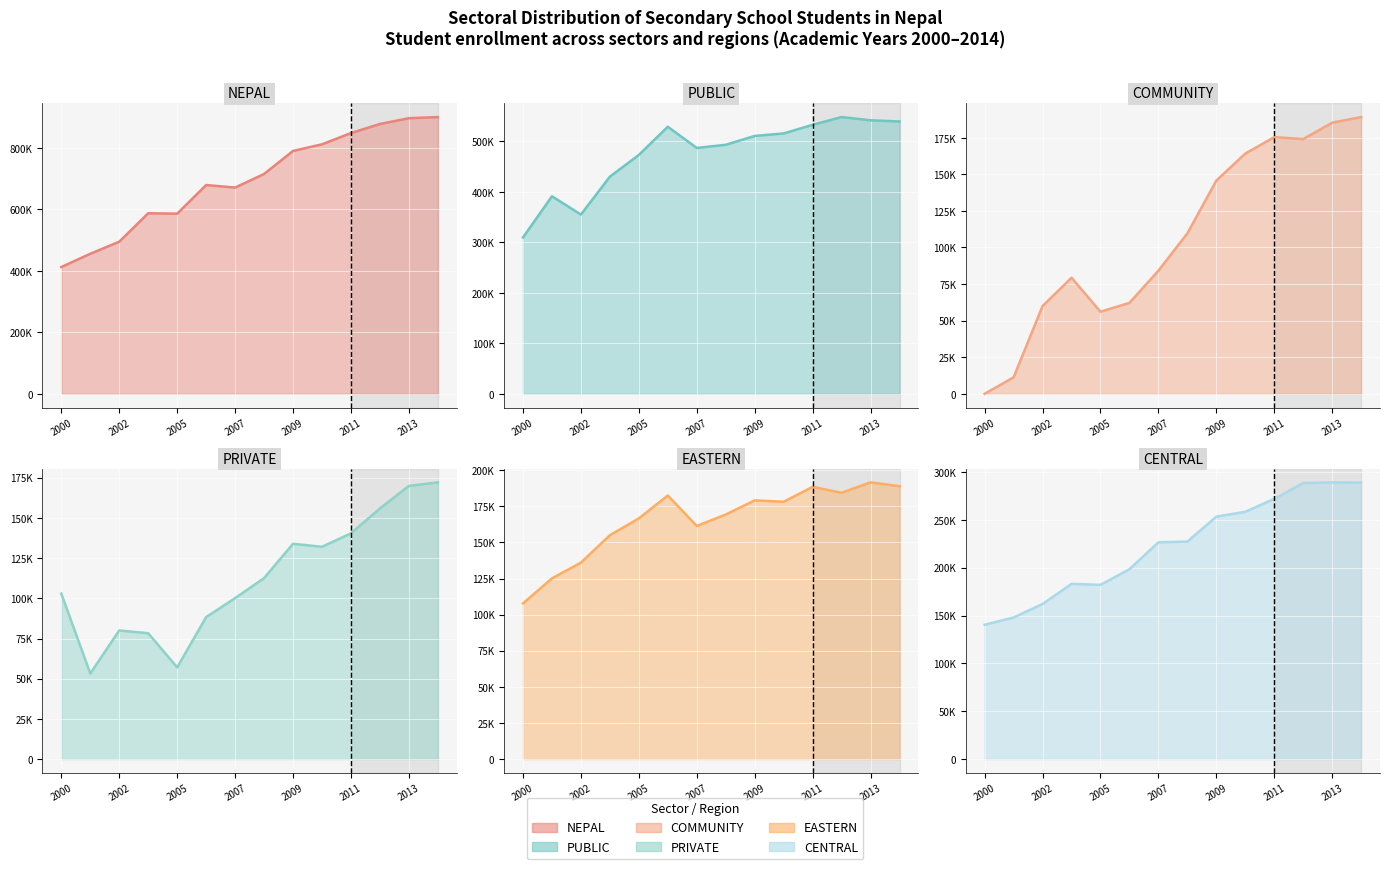

What is the sum of all PUBLIC line values?

6655931